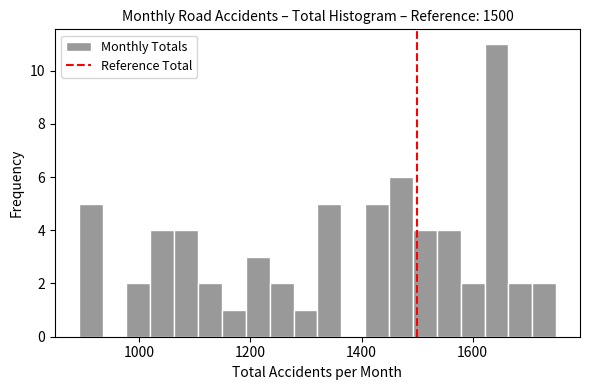

Around what value on the x-axis is the tallest bar? Give the approximate position of its centre, as read against the axis.

1640